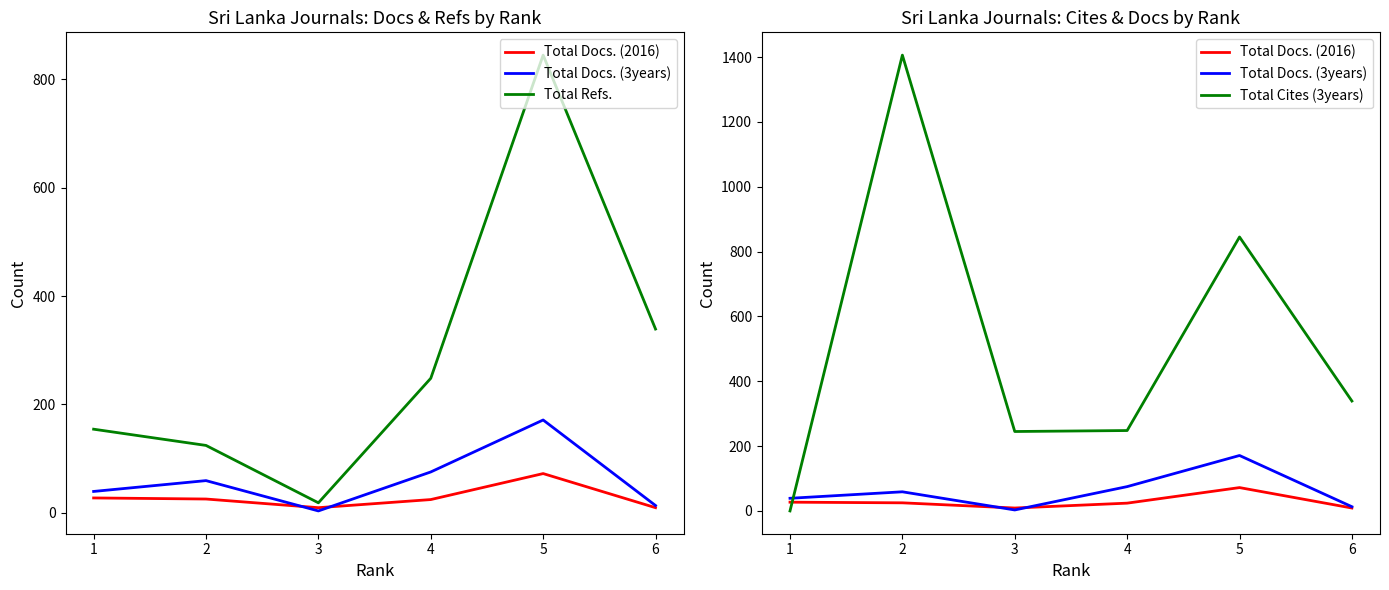

Which series changed the most between 2 and 3?

Total Cites (3years)